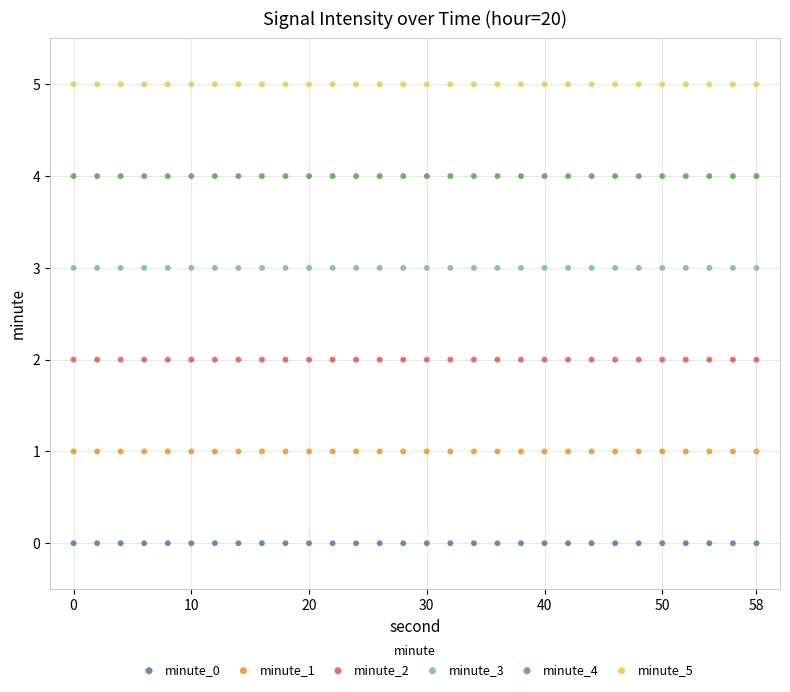

Which series contains the lowest Y value?

minute_0